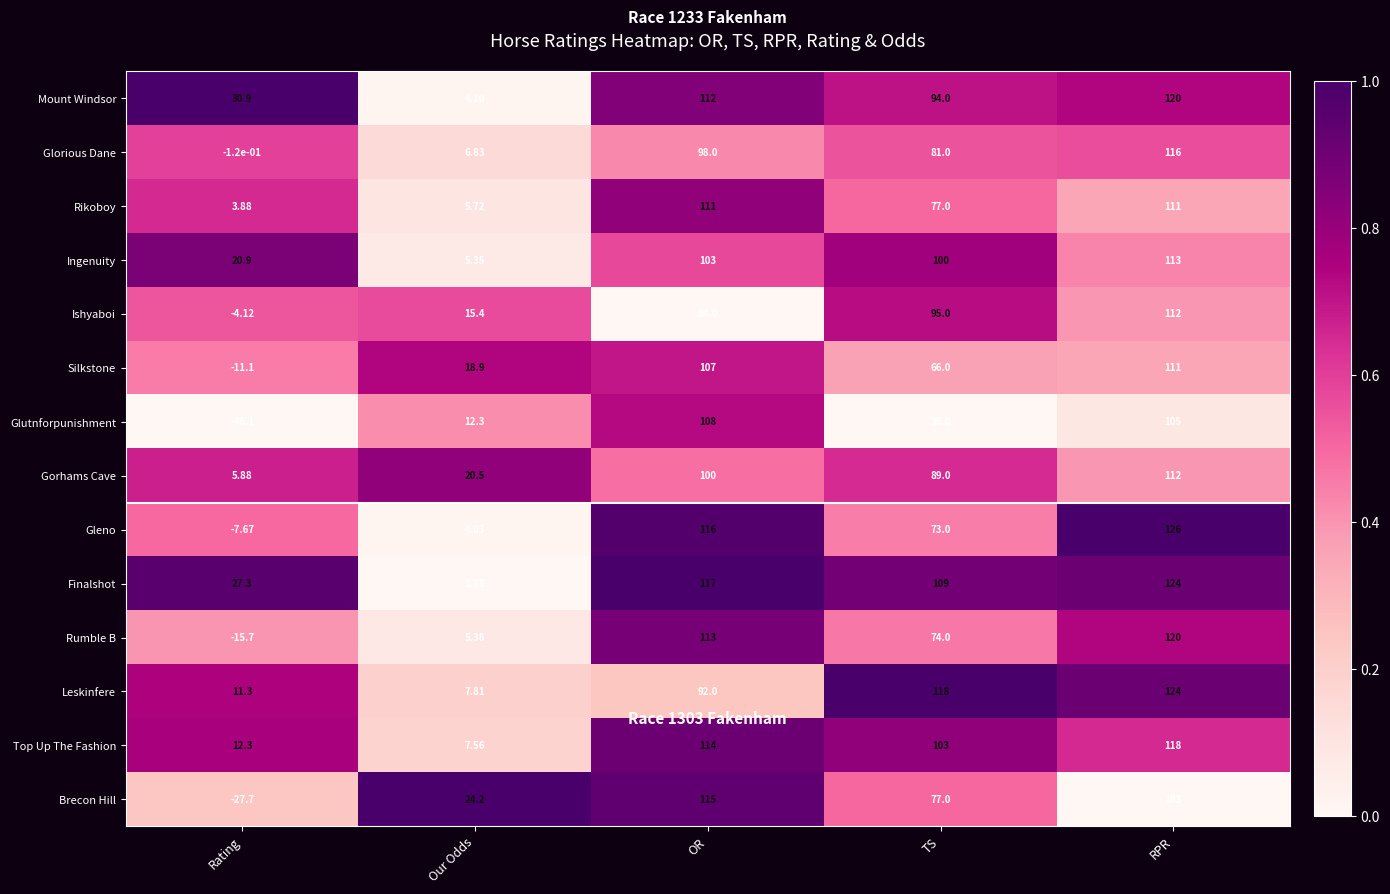

How many distinct data groups are displayed?

14